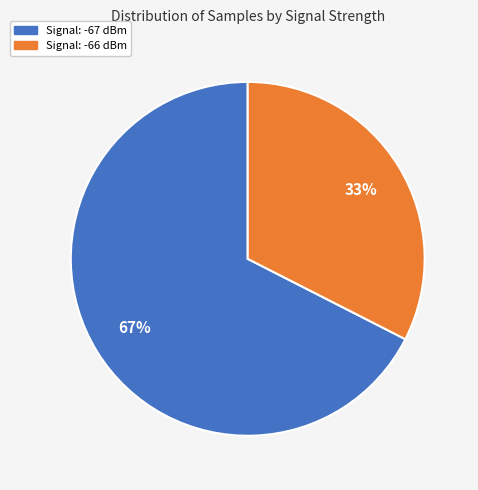

To the nearest percent, what is the average slice percentage?

50%